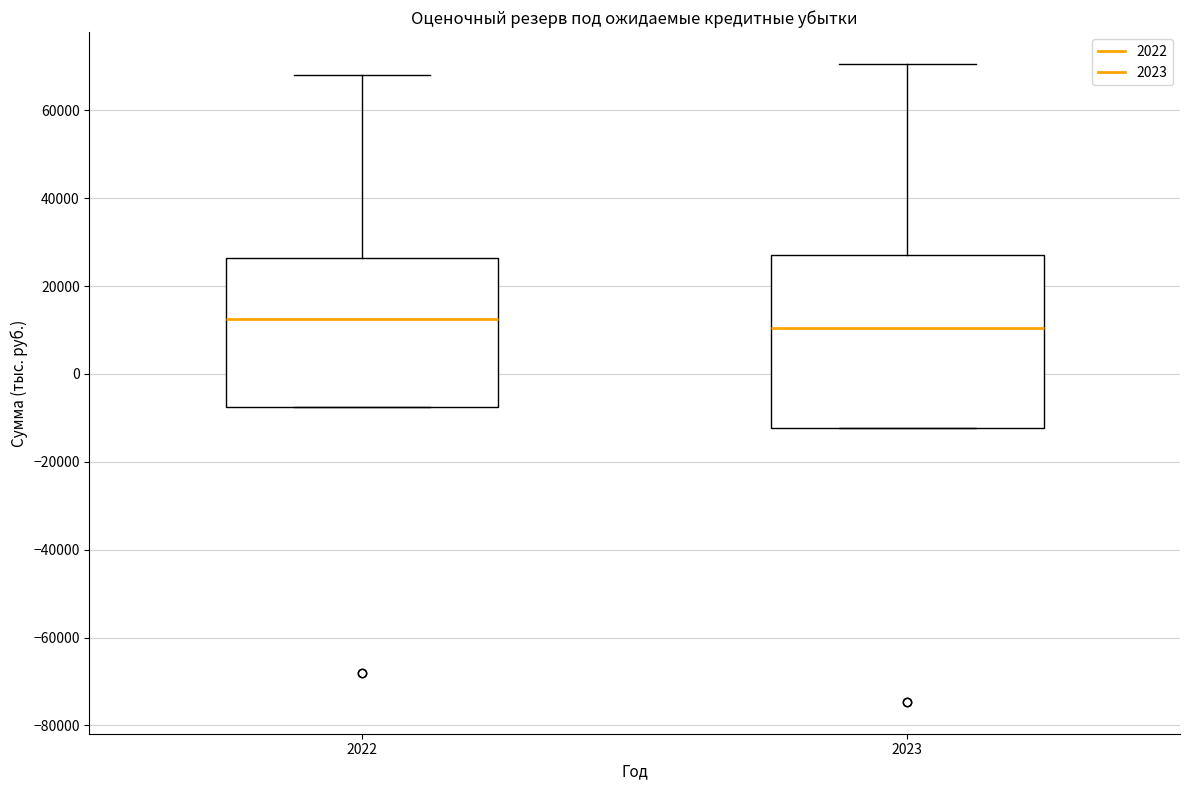

Reading left to right, read every box against the y-axis: the position of its median line, the range the box covers, and the ends of its whiskers. The values are not printed on the chart, so give them approximately, as read against the axis.

2022: median 12000, box -8000 to 26000, whiskers -8000 to 68000
2023: median 10000, box -12000 to 28000, whiskers -12000 to 70000